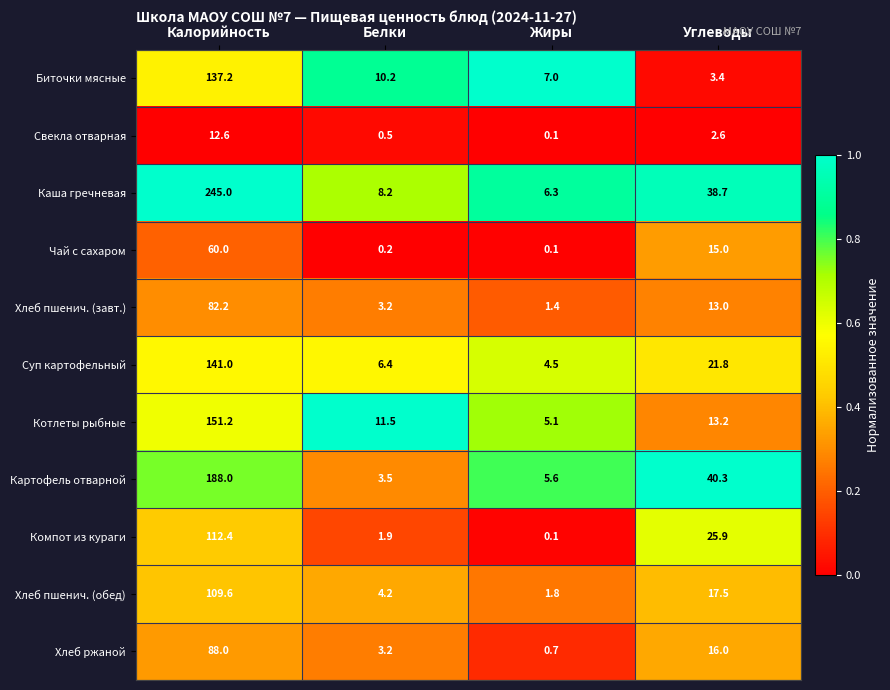

Where does the Компот из кураги series first go above 25?

Калорийность